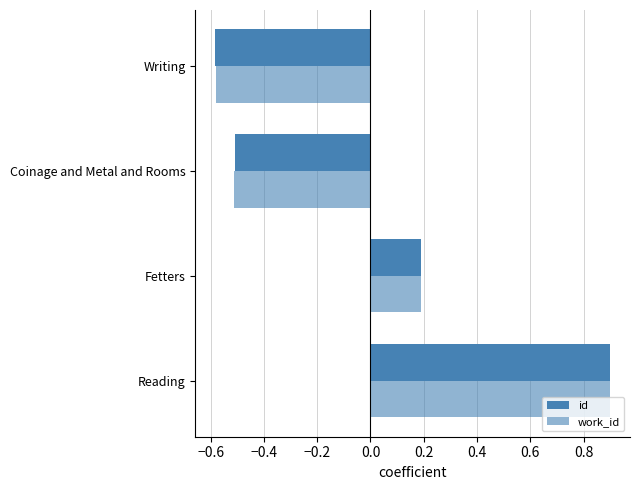

How many categories are shown in the chart?

4